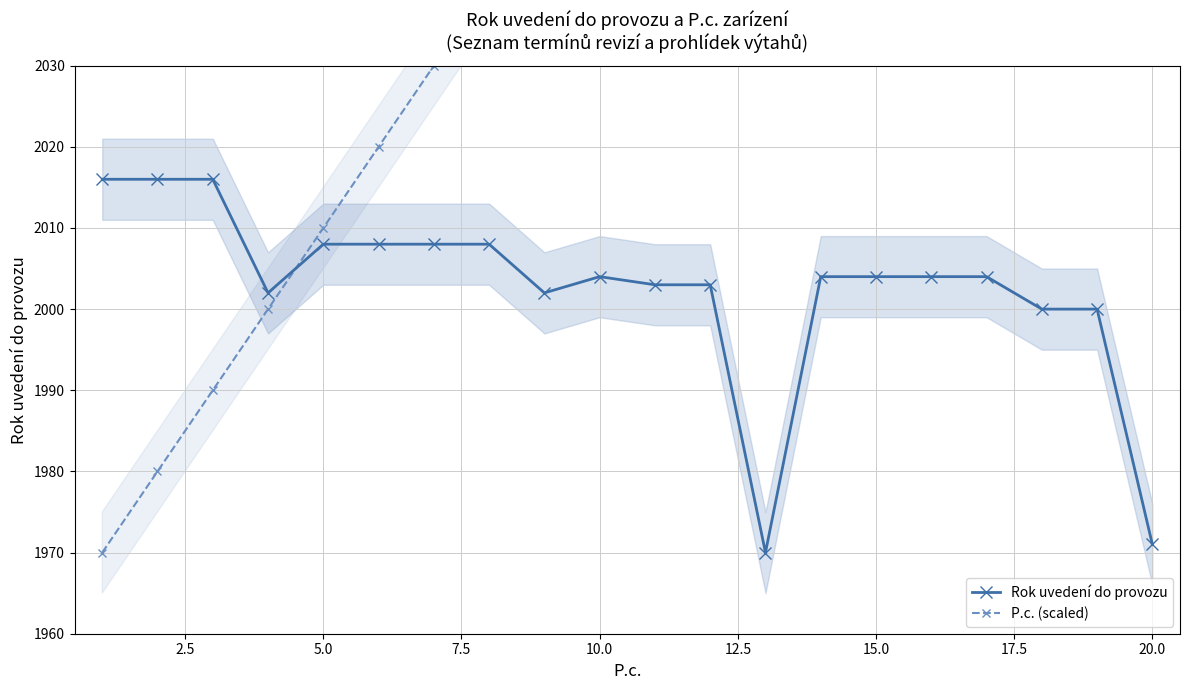

The Rok uvedení do provozu series shows 2004 at 10.0. True or false?

True